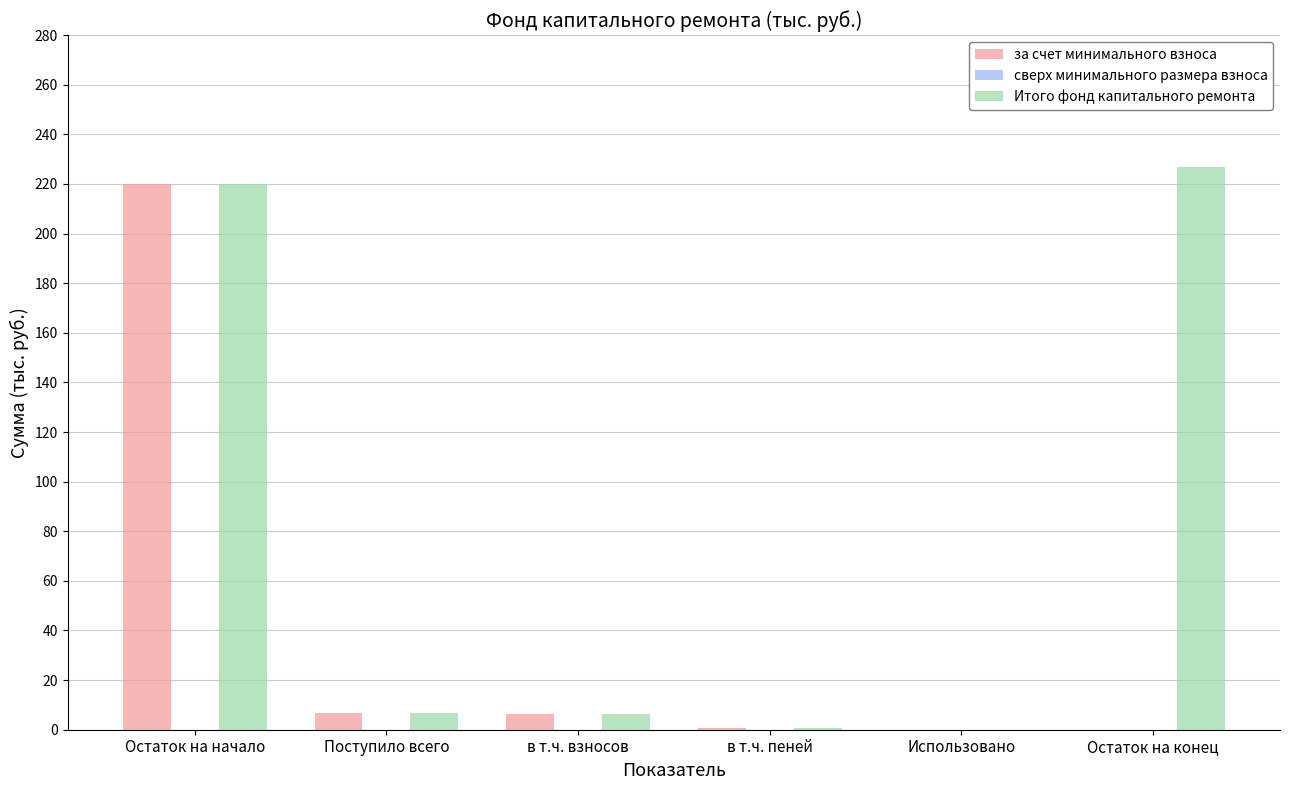

What is the sum of all за счет минимального взноса values?

233.8